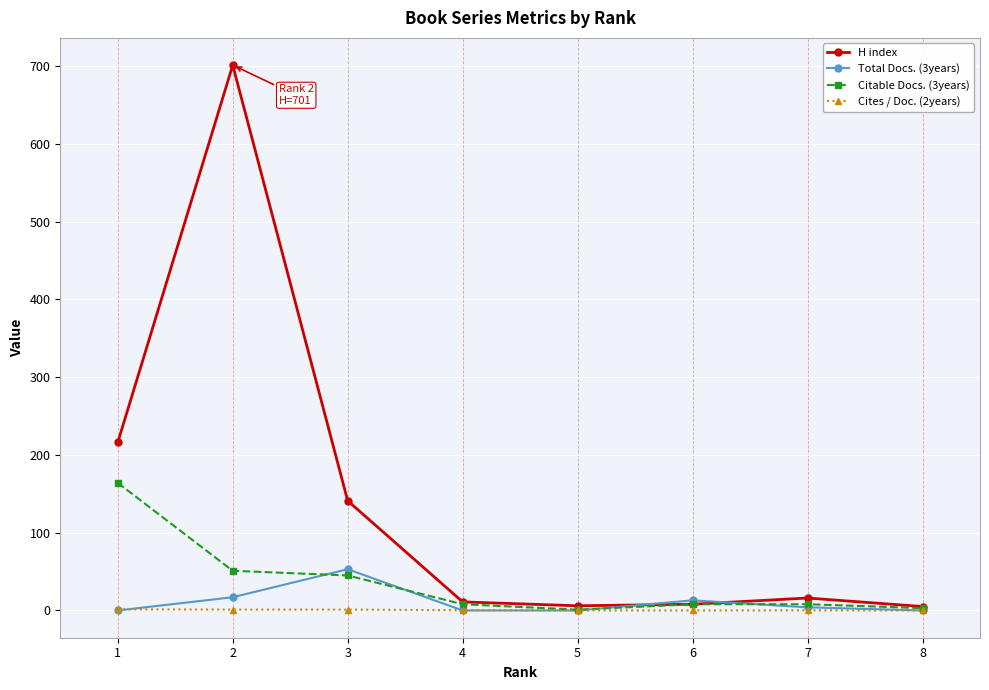

What is the value of the Citable Docs. (3years) point at the 5th from the left?

1.0